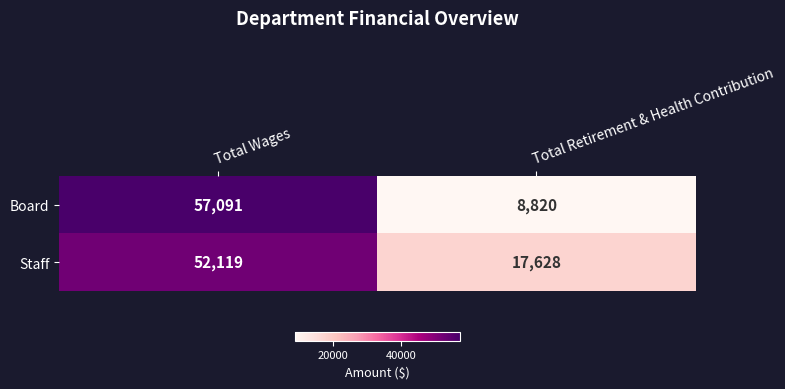

Reading left to right, what are all the values shown in this chart?

Board: 57091	8820
Staff: 52119	17628